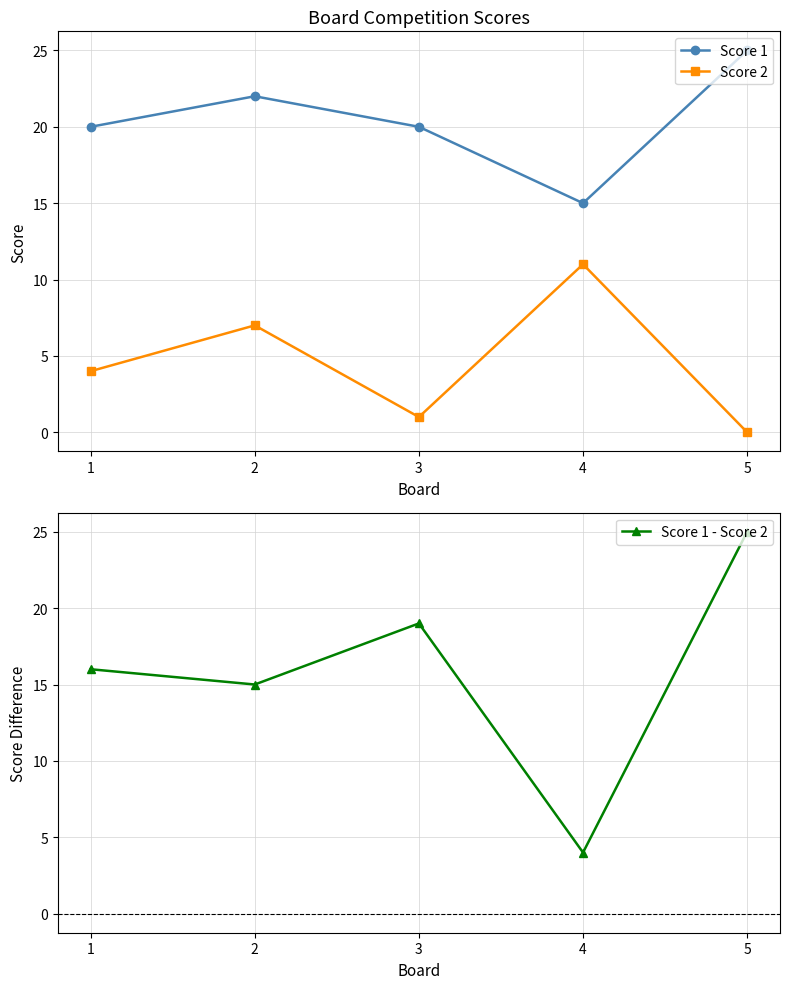

What is the difference between the highest and lowest values at 2?

15